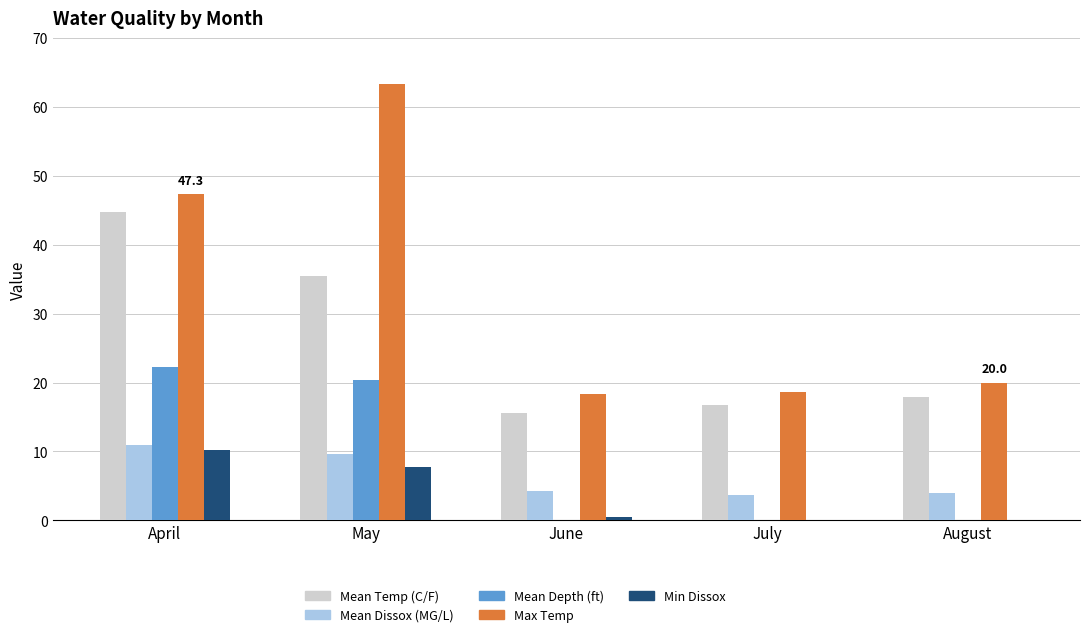

What is the sum of all Max Temp values?

167.6